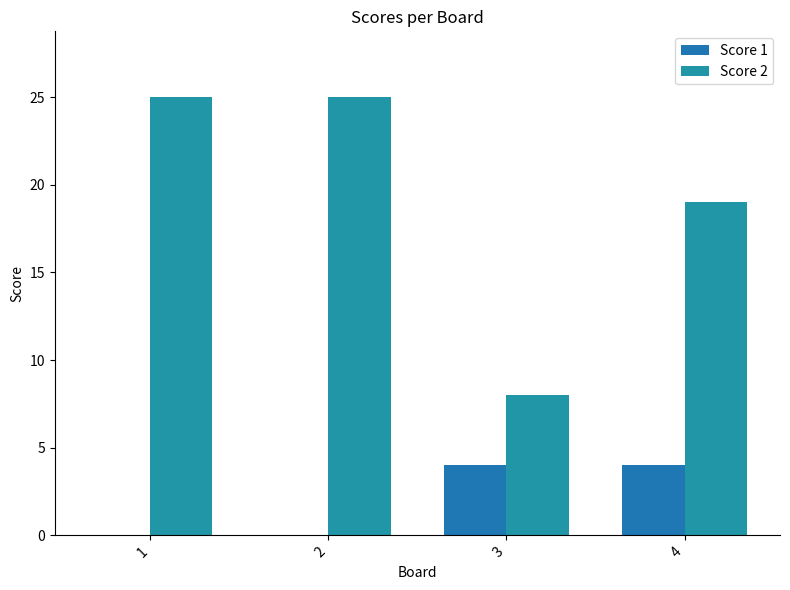

At which label is Score 1 closest to 2?

1